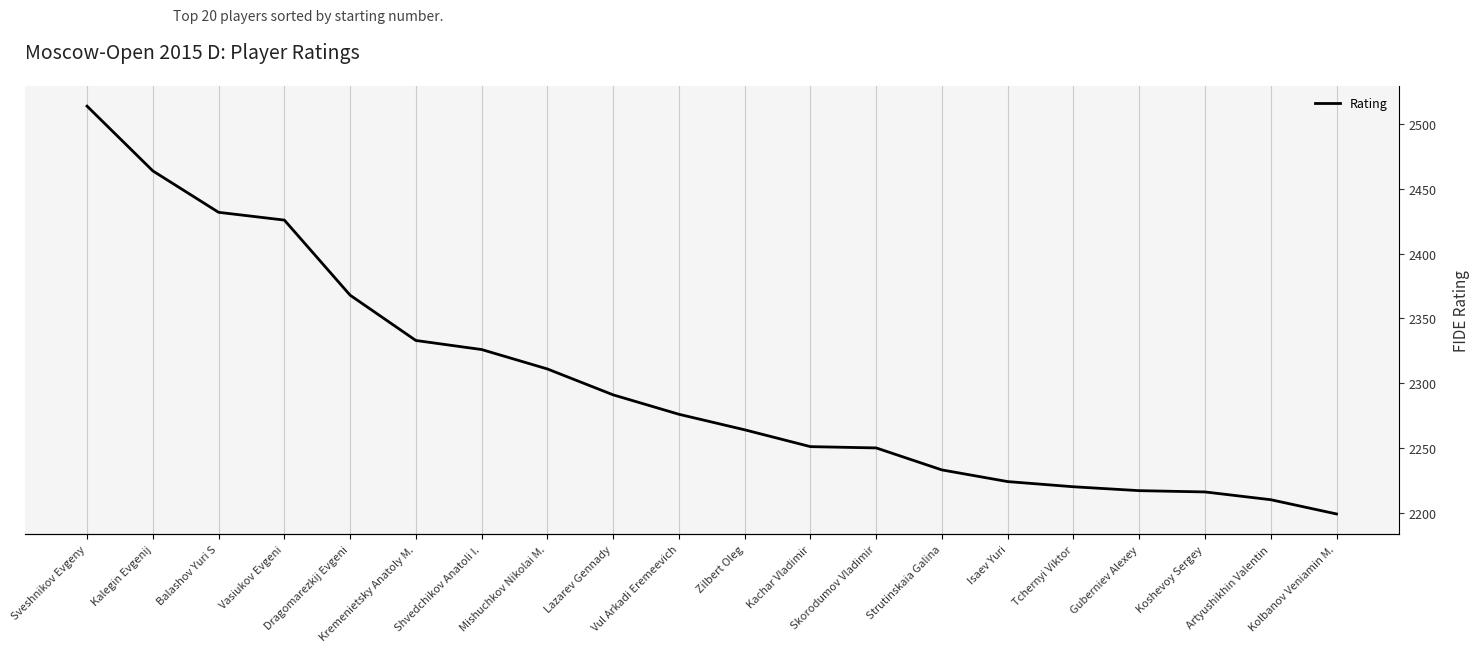

What is the label of the 8th point from the right?

Skorodumov Vladimir